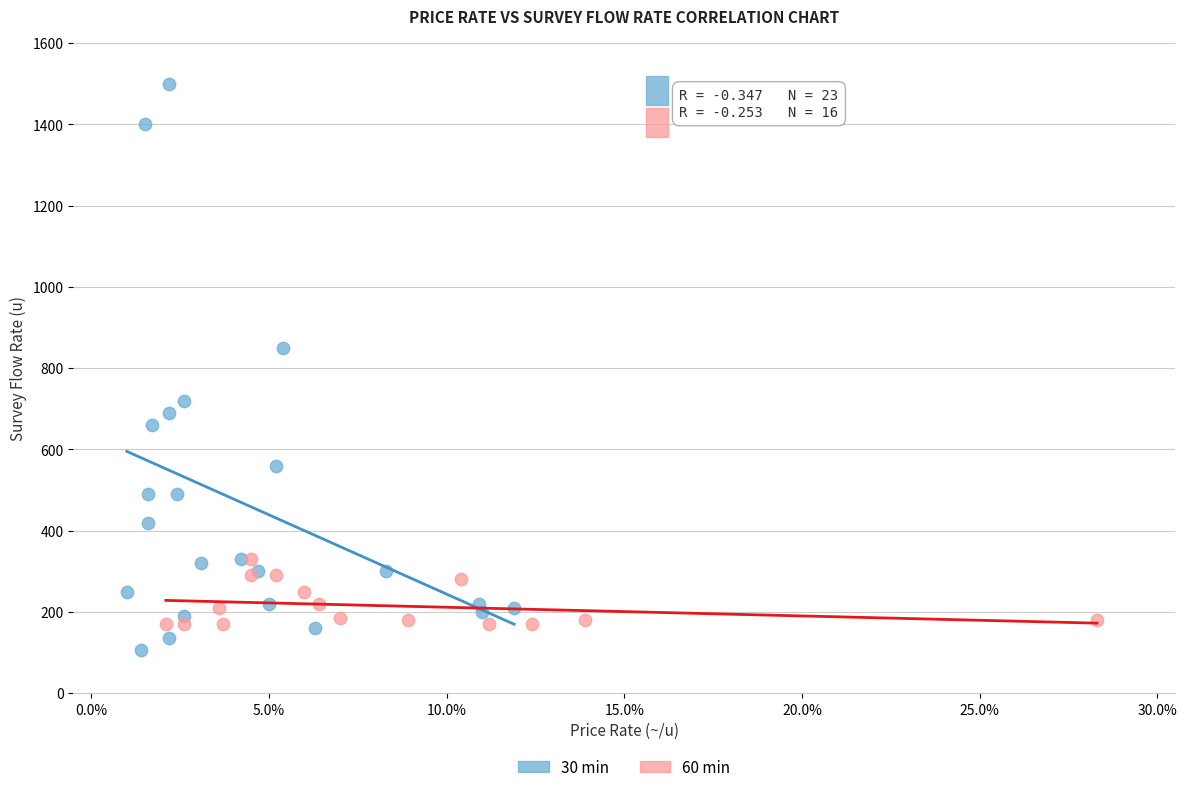

Which series contains the lowest Y value?

30 min